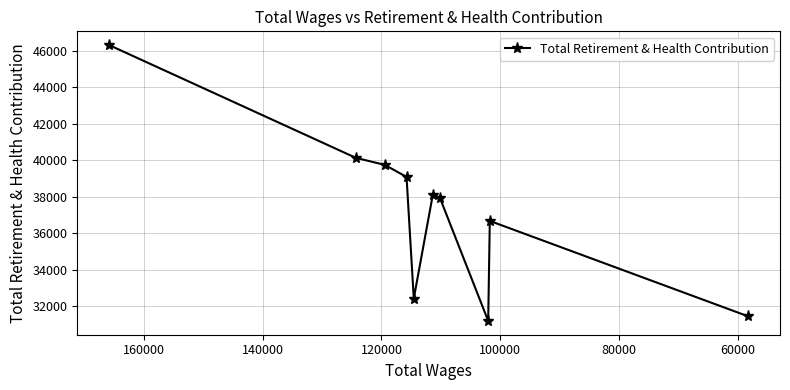

The value at 160000 is 64154. True or false?

False